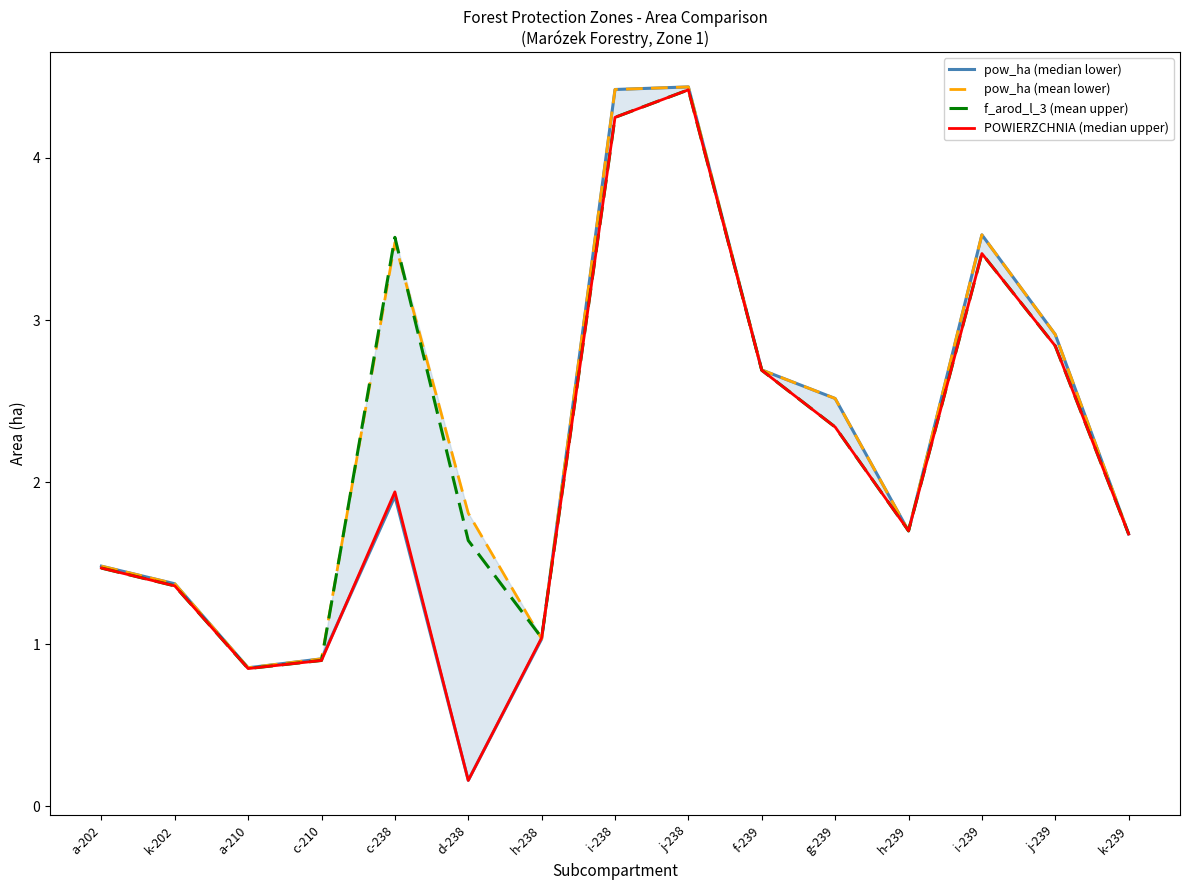

True or false: pow_ha (mean lower) has a value of 0.7 at k-202.

False